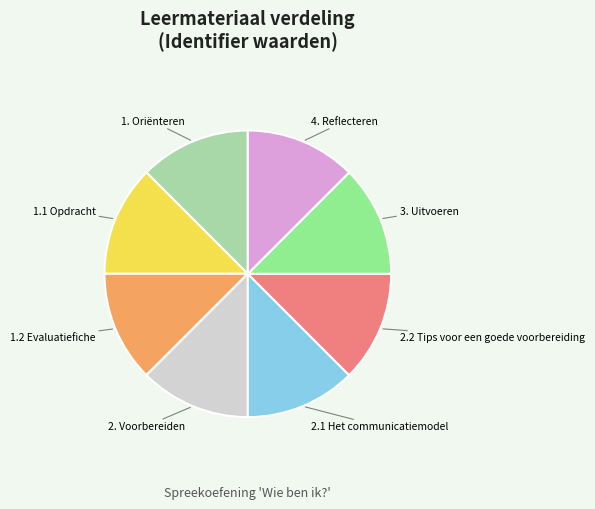

Is there a majority slice in this chart?

No